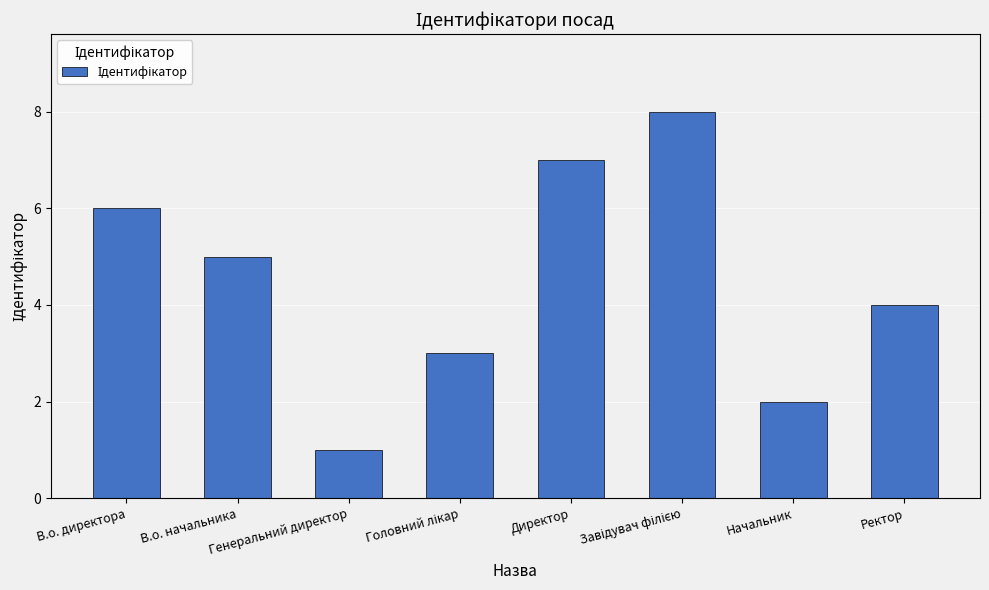

What is the value of the 3rd bar from the left?

1